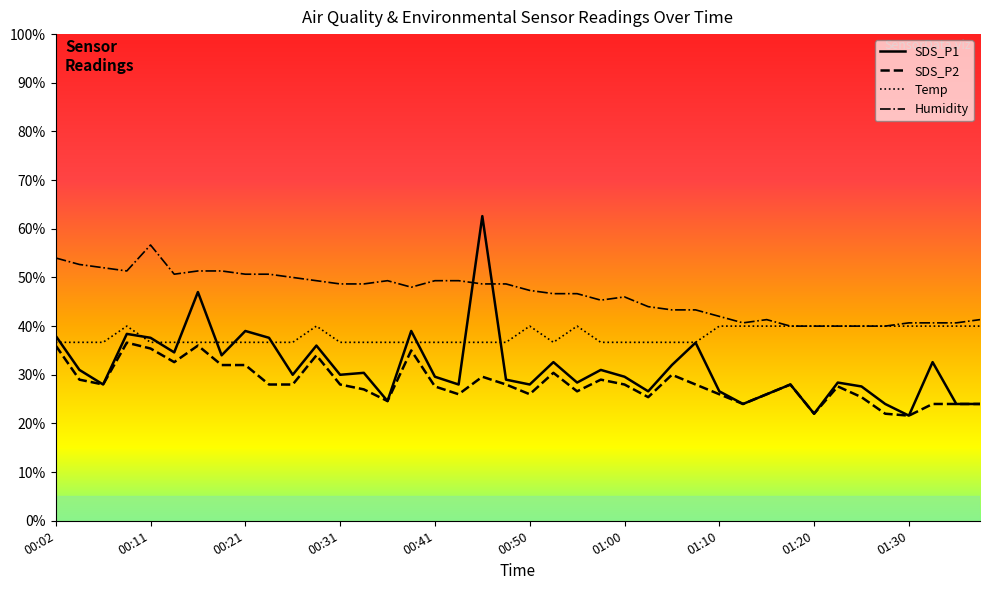

Count the number of data series in this chart.

4